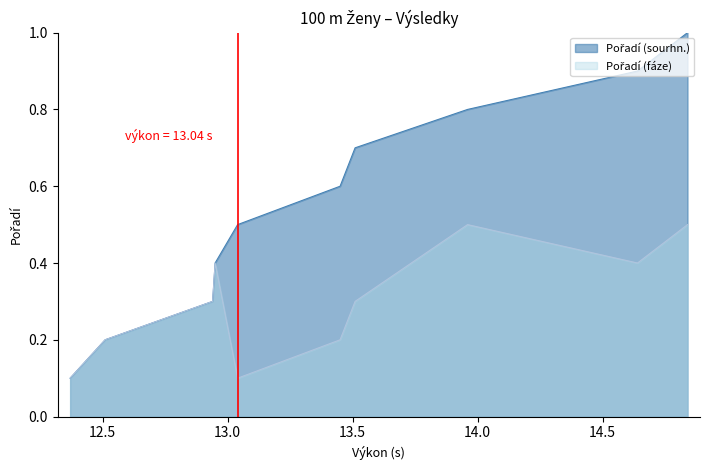

What is the maximum value shown in the chart?

1.0